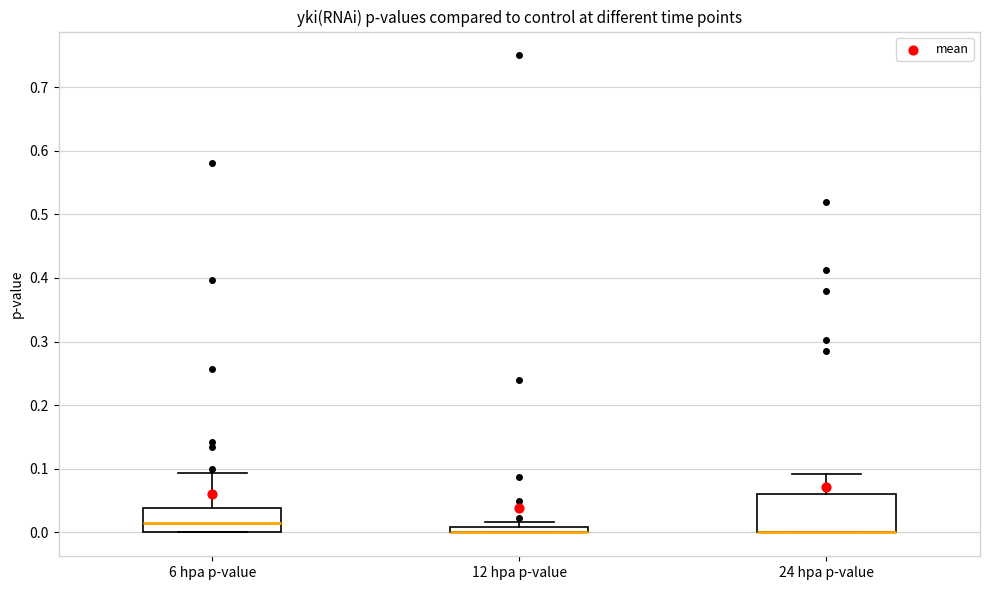

Which box is the tallest, from its lower edge to its upper edge?

24 hpa p-value